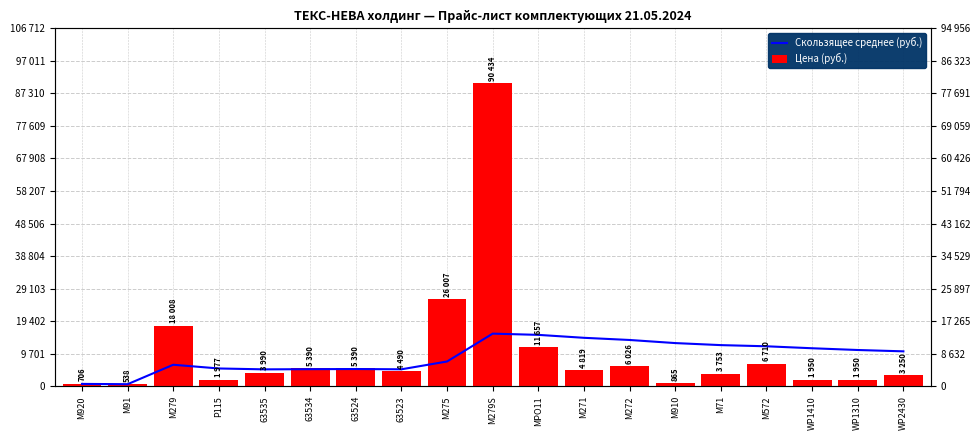

What is the sum of the Скользящее среднее (руб.) values at M275 and P115?

12695.7